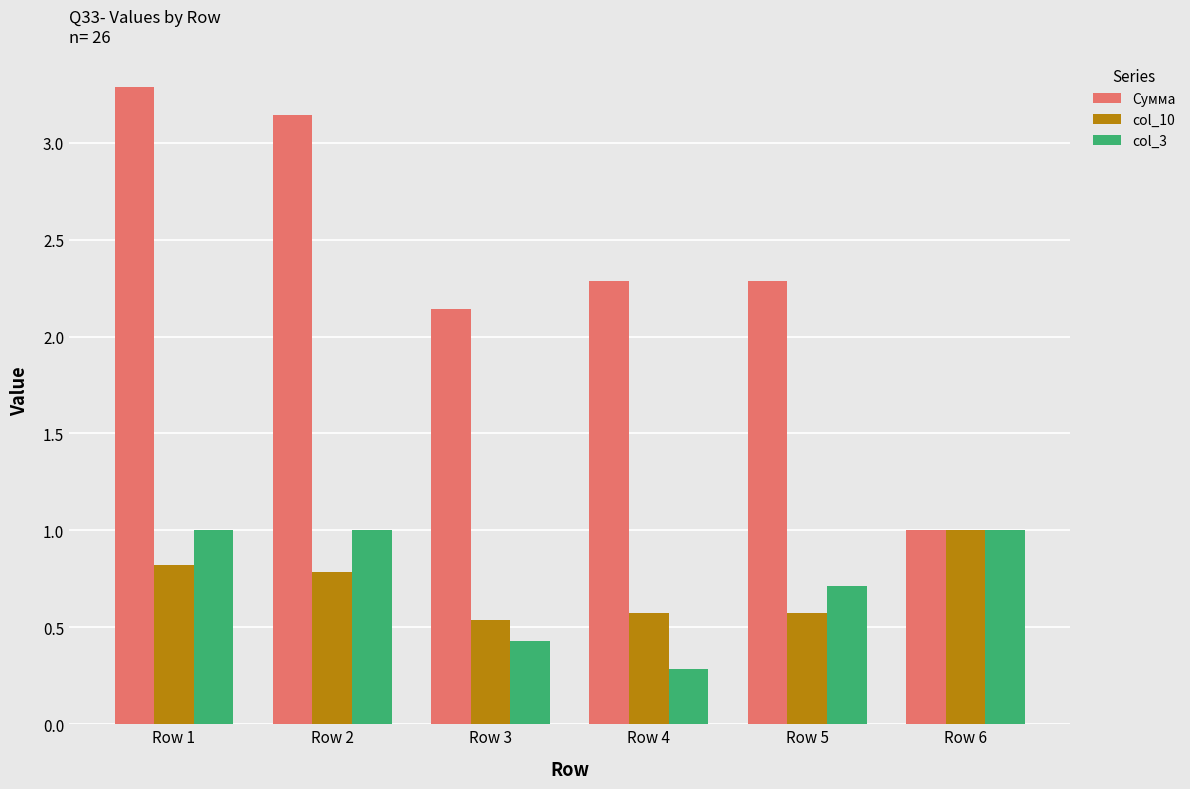

Which series has the largest range (max minus min)?

Сумма